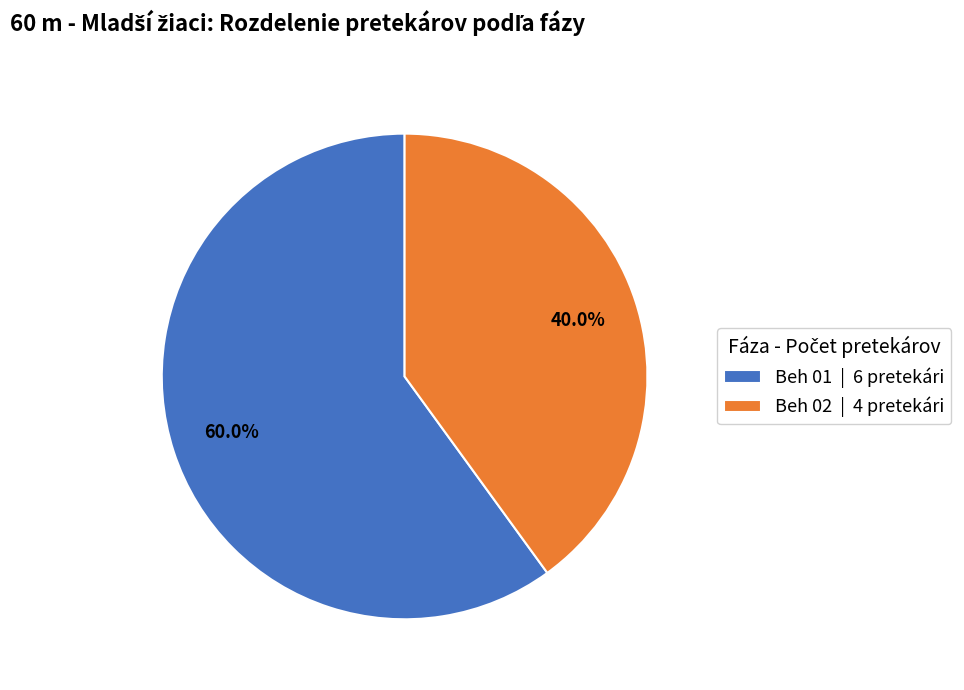

Does Beh 01 account for over 50% of the chart?

Yes